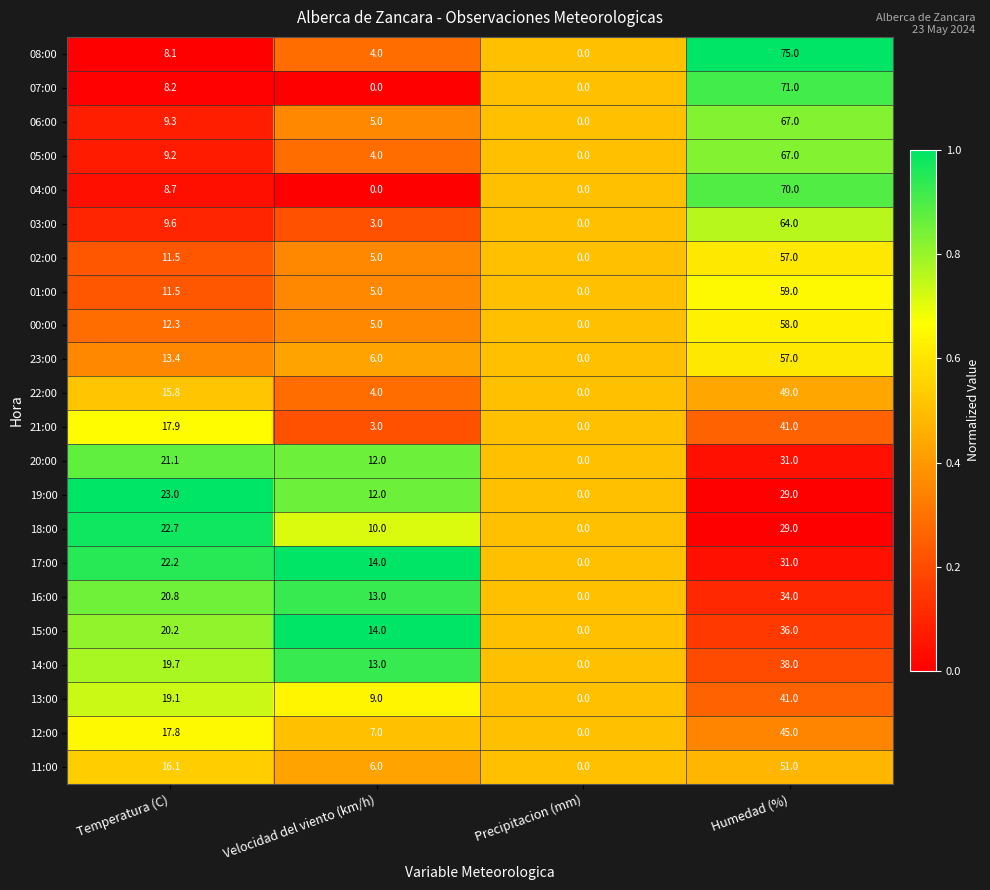

What is the difference between the highest and lowest values at Temperatura (C)?

14.9